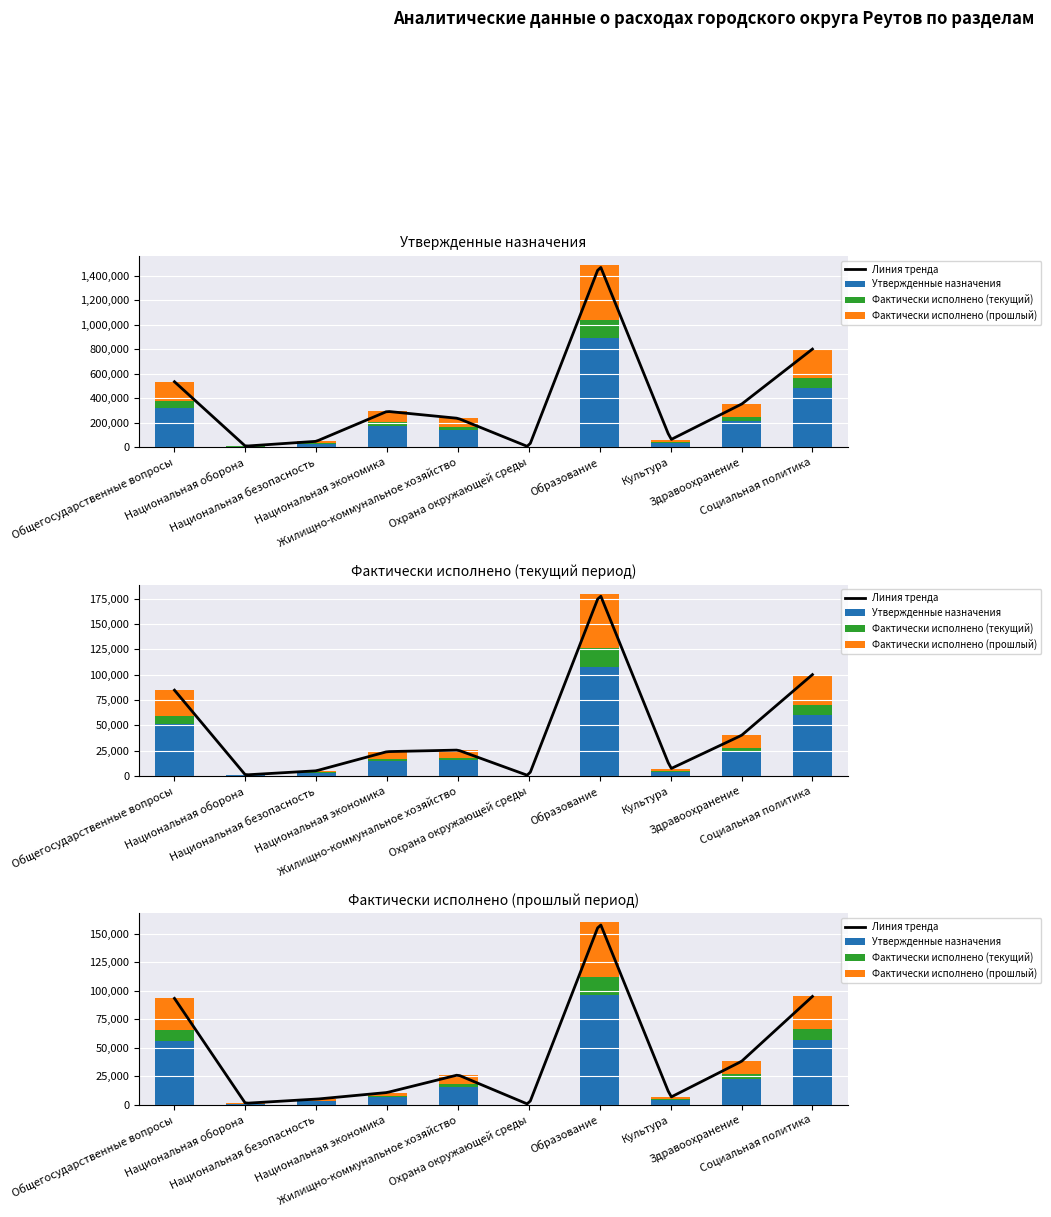

What is the total value across all series at Образование?

1016692.0